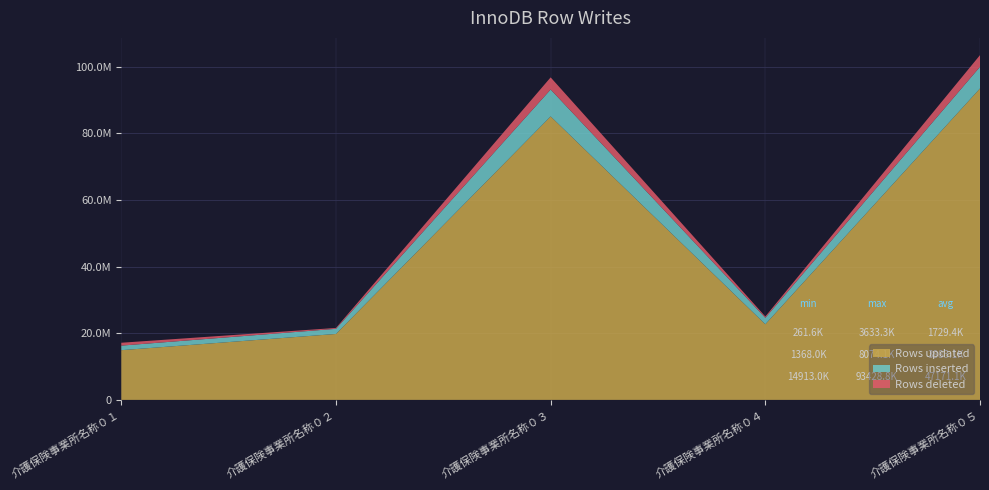

Reading left to right, list all the values displayed in this chart.

Rows updated: 14913030	19777300	85040598	22695614	93428838
Rows inserted: 1368000	1543440	8074080	1932288	6497712
Rows deleted: 861840	261600	3633336	391680	3498768